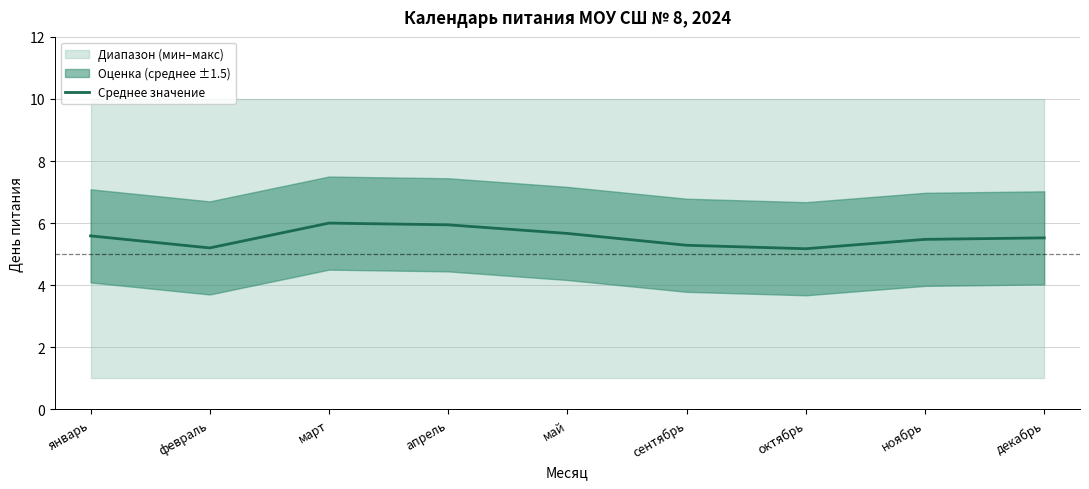

How many data points does each series have?

9